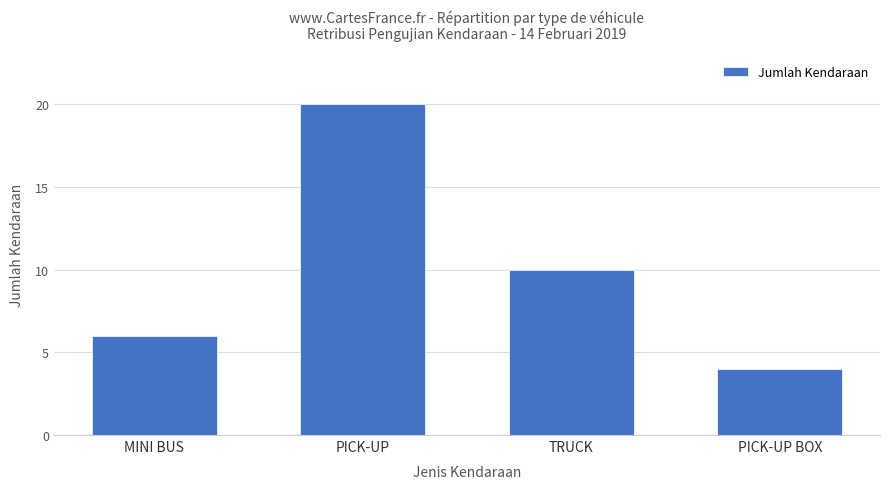

How many values are between 6 and 20?

3